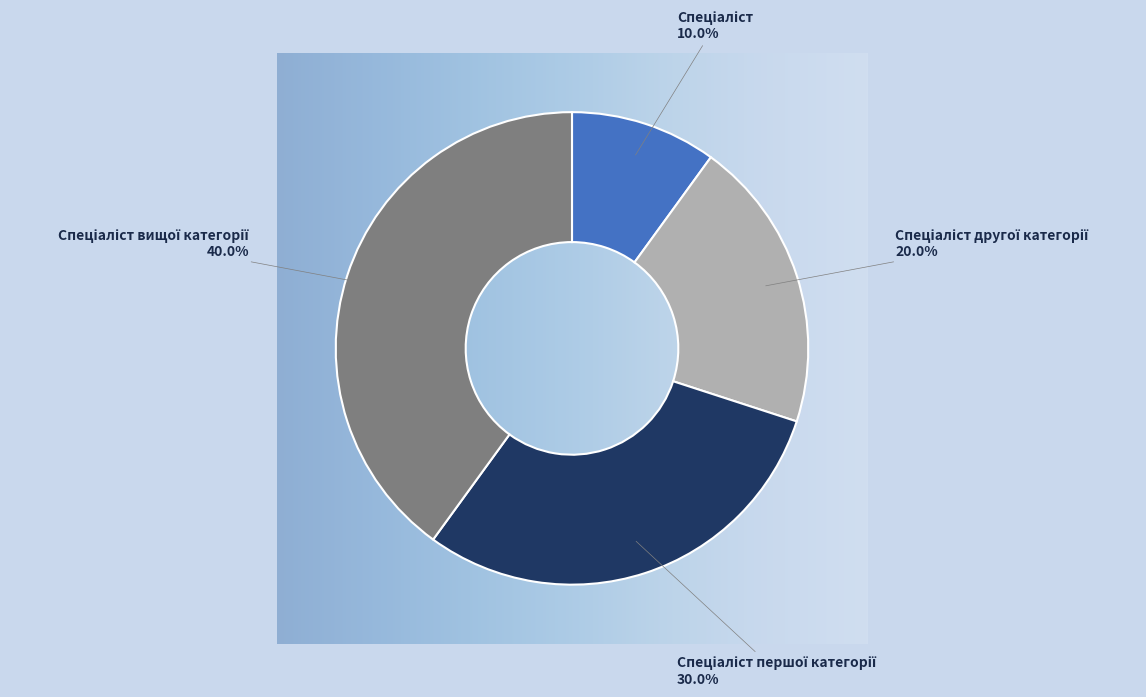

Is there a majority slice in this chart?

No